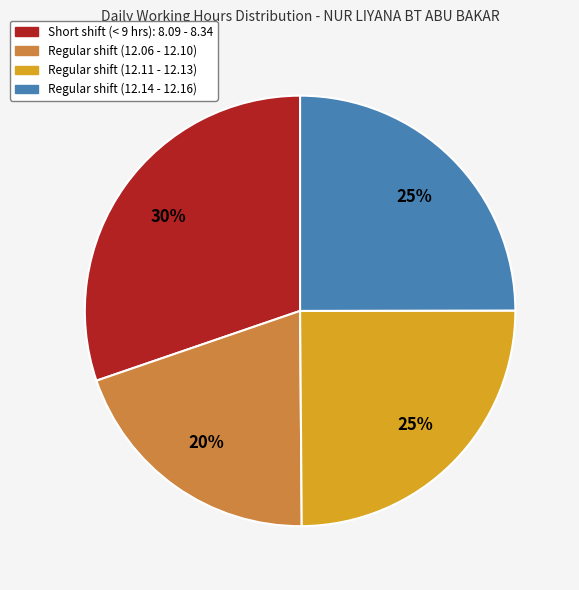

Is there any slice that represents more than half of the pie?

No